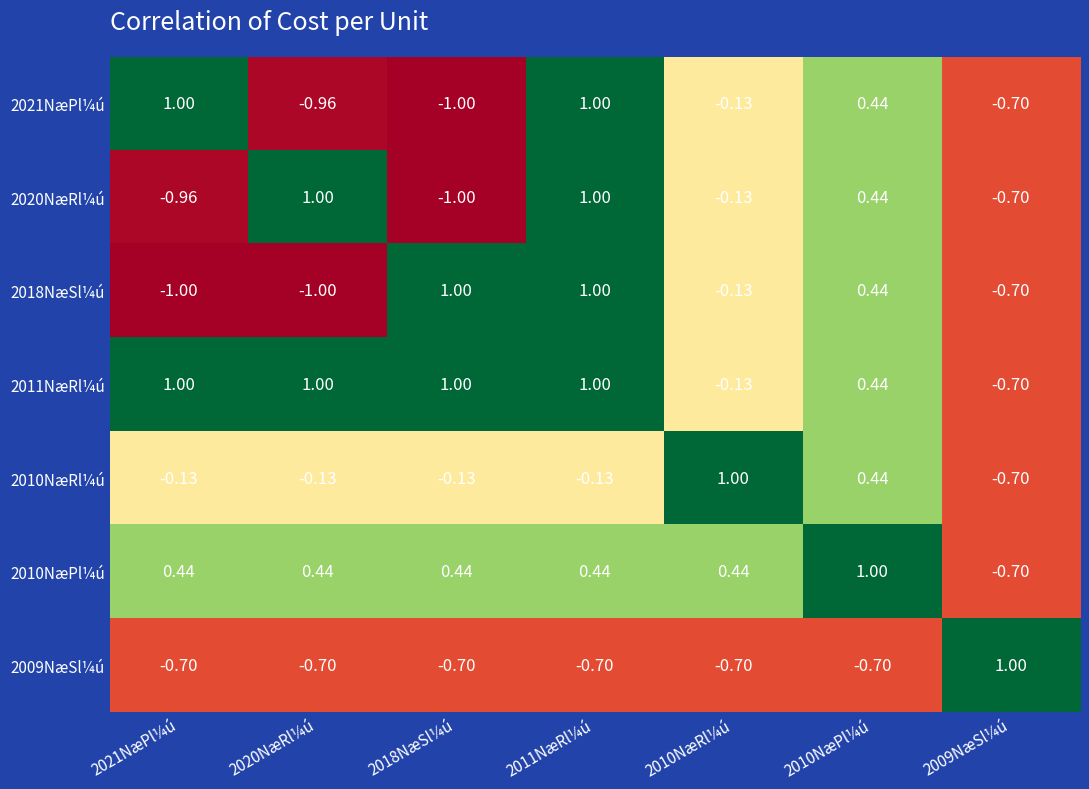

How many values in the 2020NæRl¼ú series exceed 0?

3